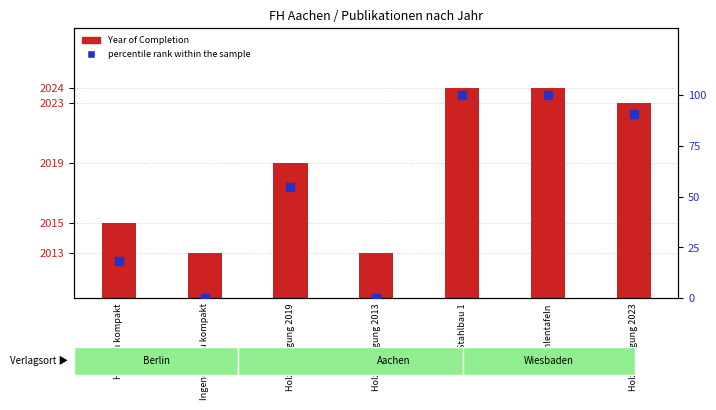

Which series has the widest spread of Y values?

percentile rank within the sample